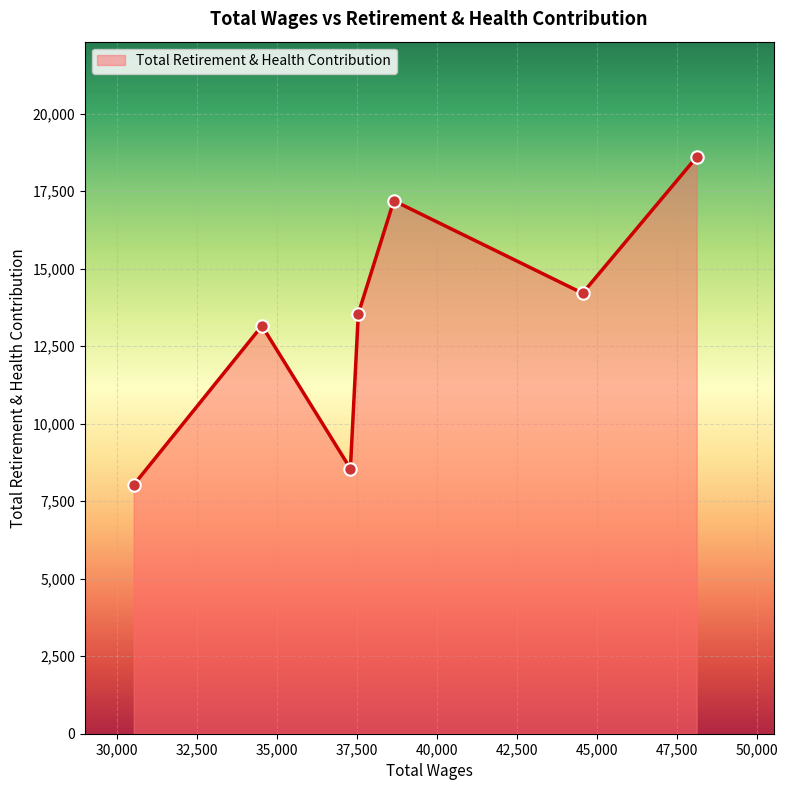

True or false: the data has more than 0 interior local peaks.

True